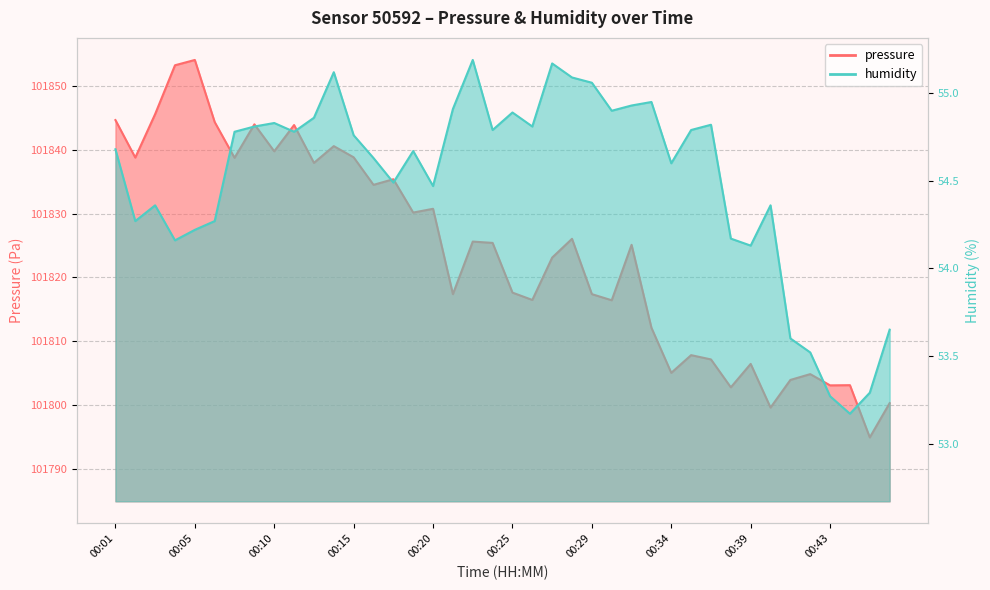

List the series in order of their overall mean, highest first.

pressure, humidity